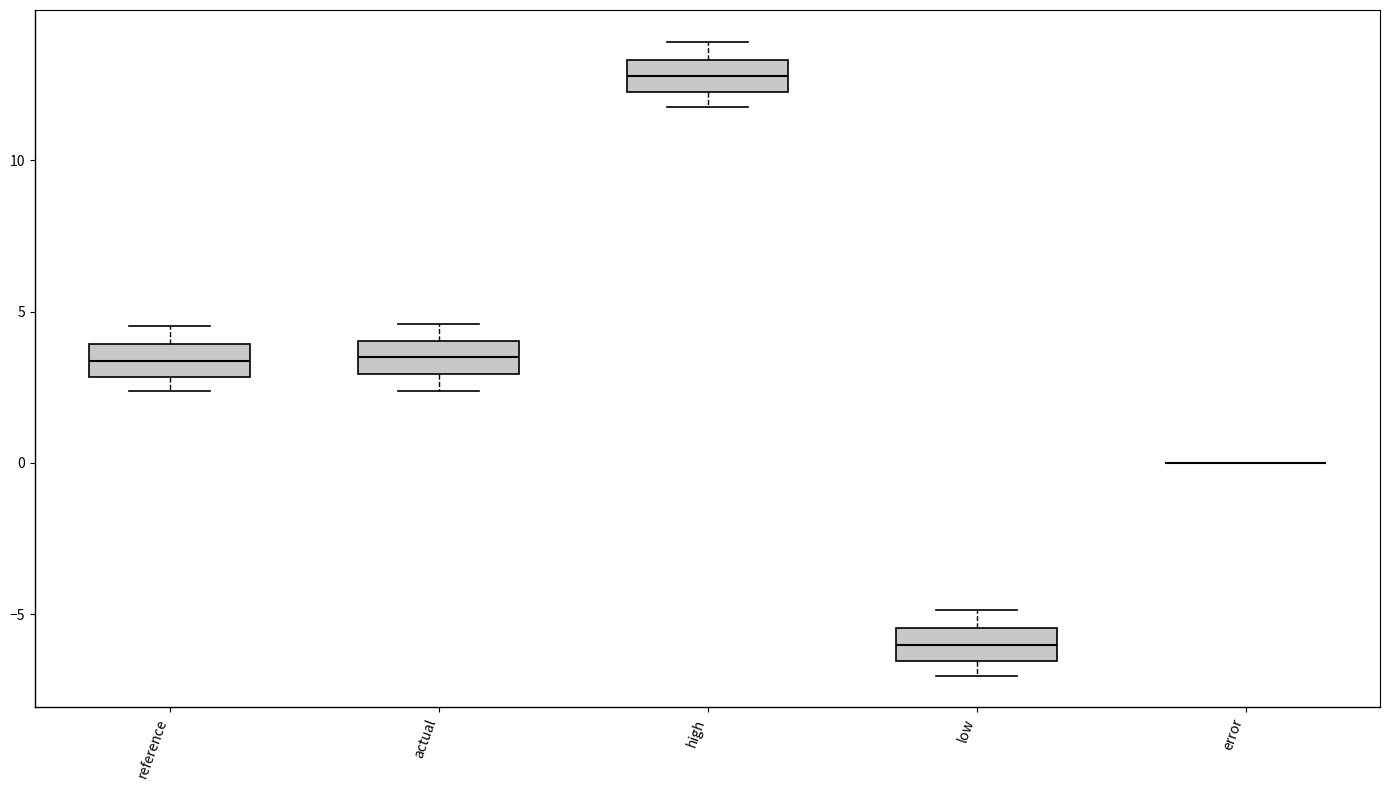

Where is the lower edge of the box for low on the y-axis? The values are not printed on the chart, so give them approximately, as read against the axis.

-6.5